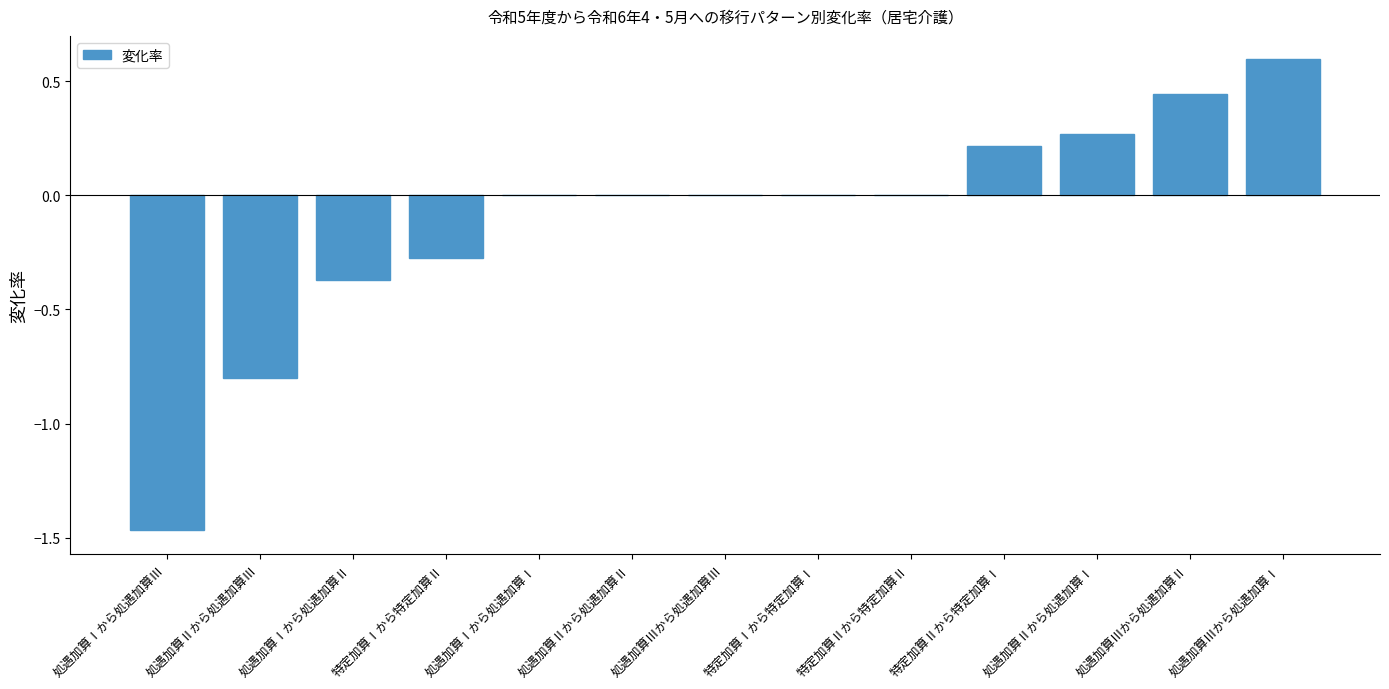

Which label corresponds to the largest value in the chart?

処遇加算Ⅲから処遇加算Ⅰ